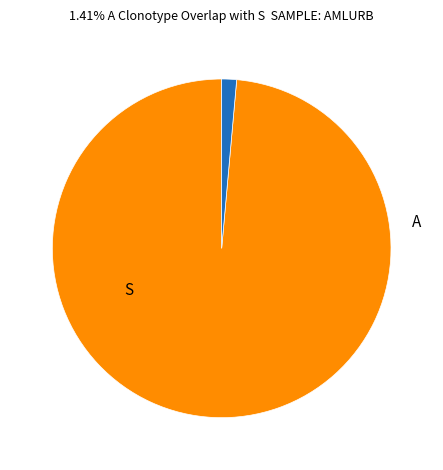

How many slices are in this pie chart?

2